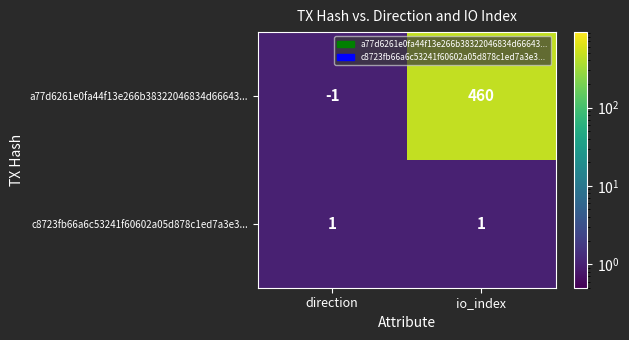

The value of a77d6261e0fa44f13e266b38322046834d66643... at io_index is 460. True or false?

True